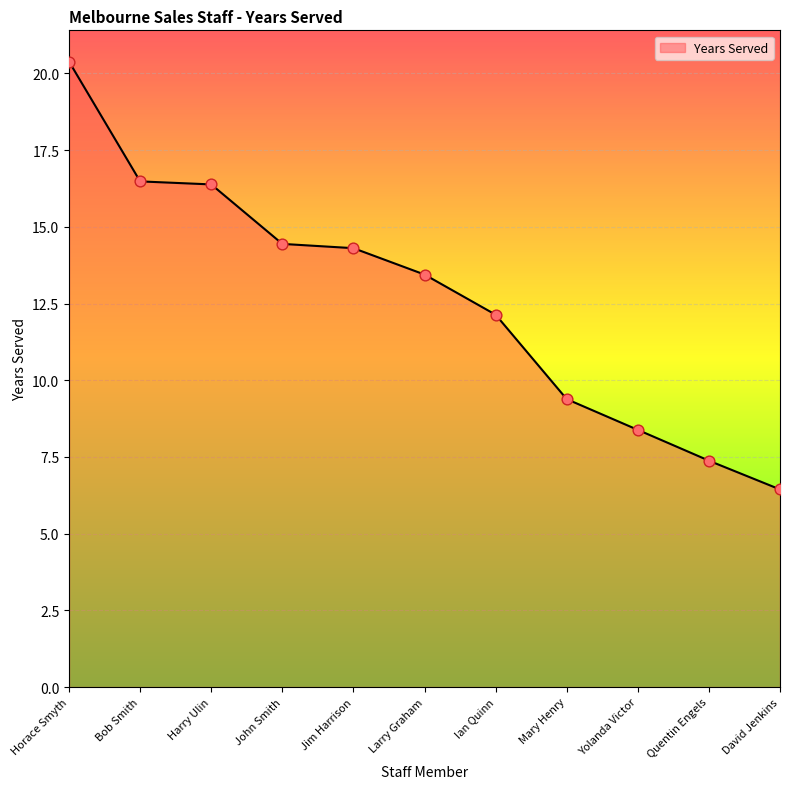

What is the change in value from John Smith to Horace Smyth?

+5.9